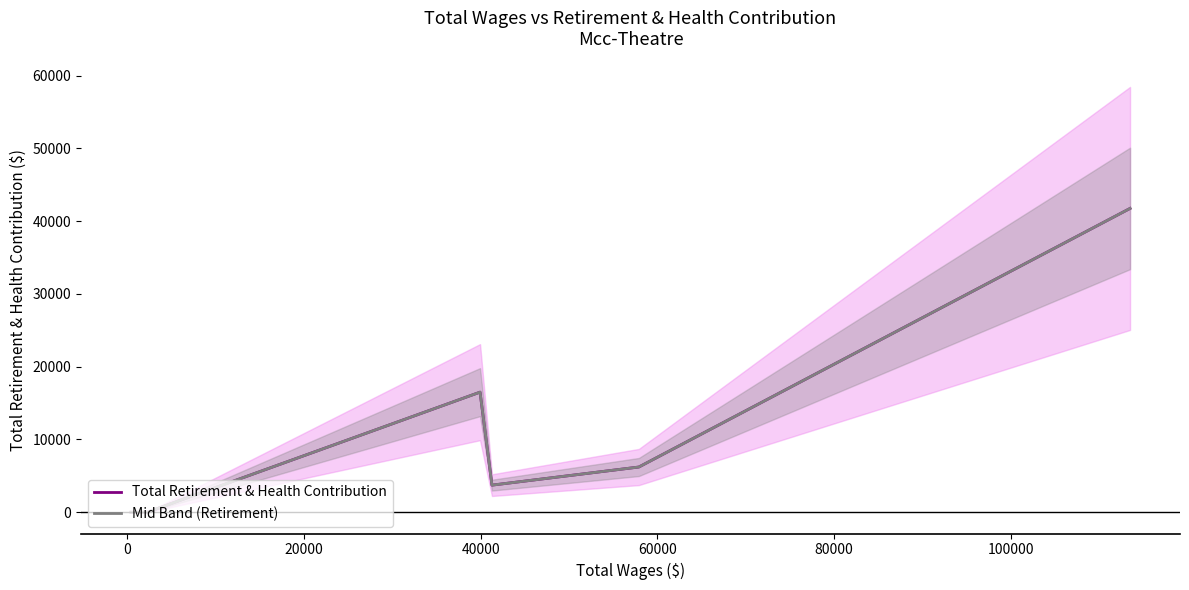

The Mid Band (Retirement) series shows 24142 at 60000. True or false?

False